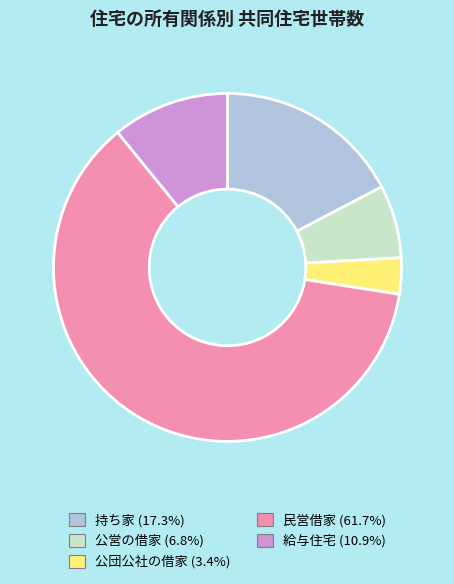

How many segments does this pie chart have?

5